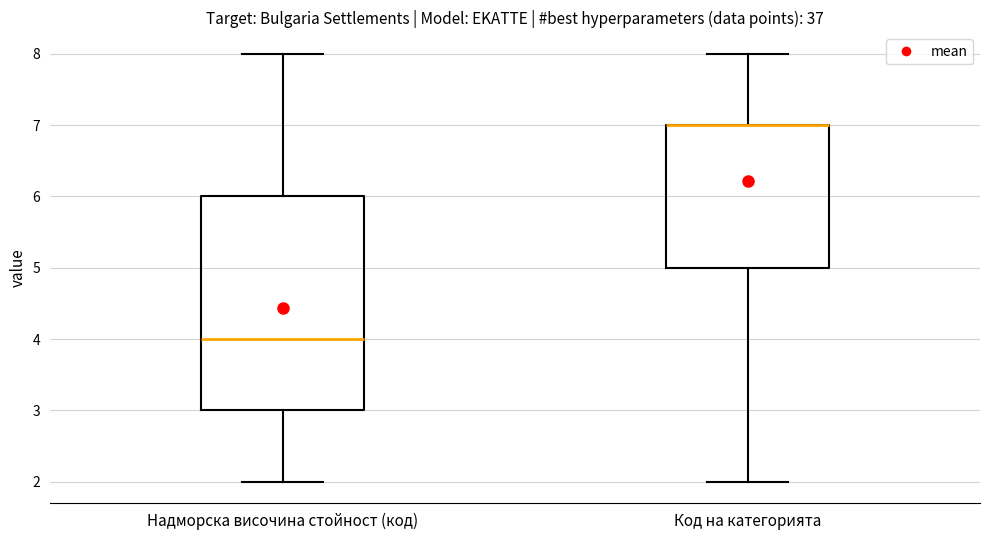

Where does the median line of the box for Надморска височина стойност (код) sit on the y-axis? The values are not printed on the chart, so give them approximately, as read against the axis.

4